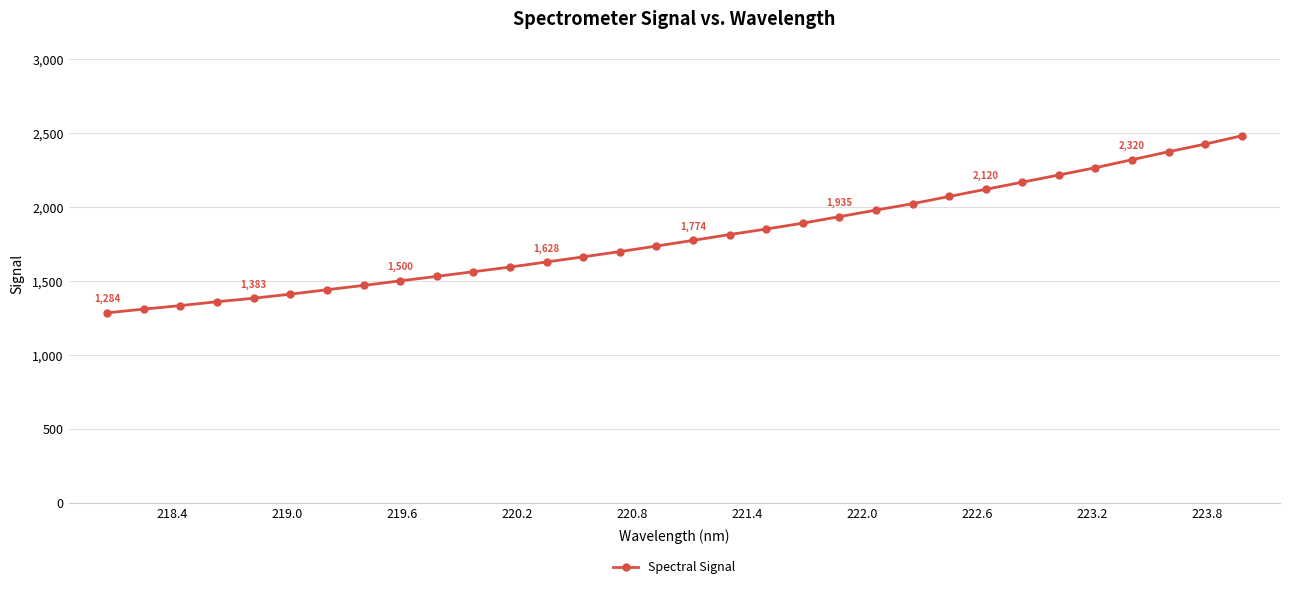

What is the greatest value displayed?

2481.8